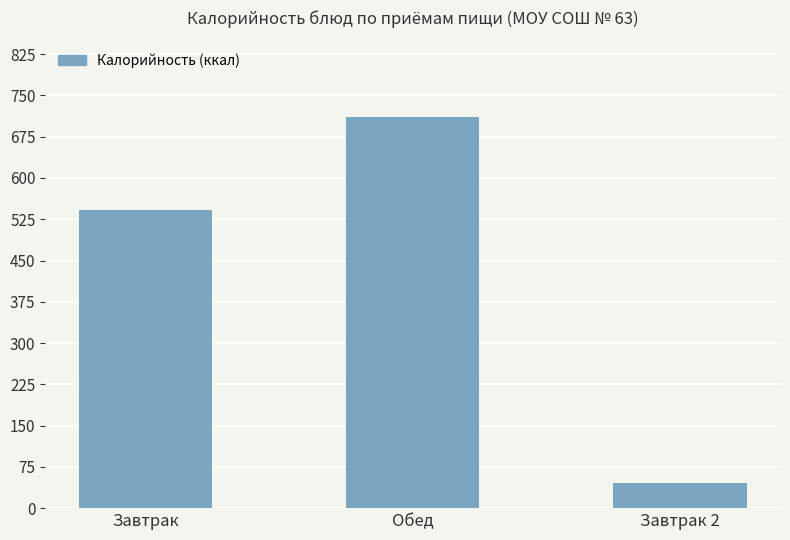

True or false: the data shows 904.3 at Завтрак.

False